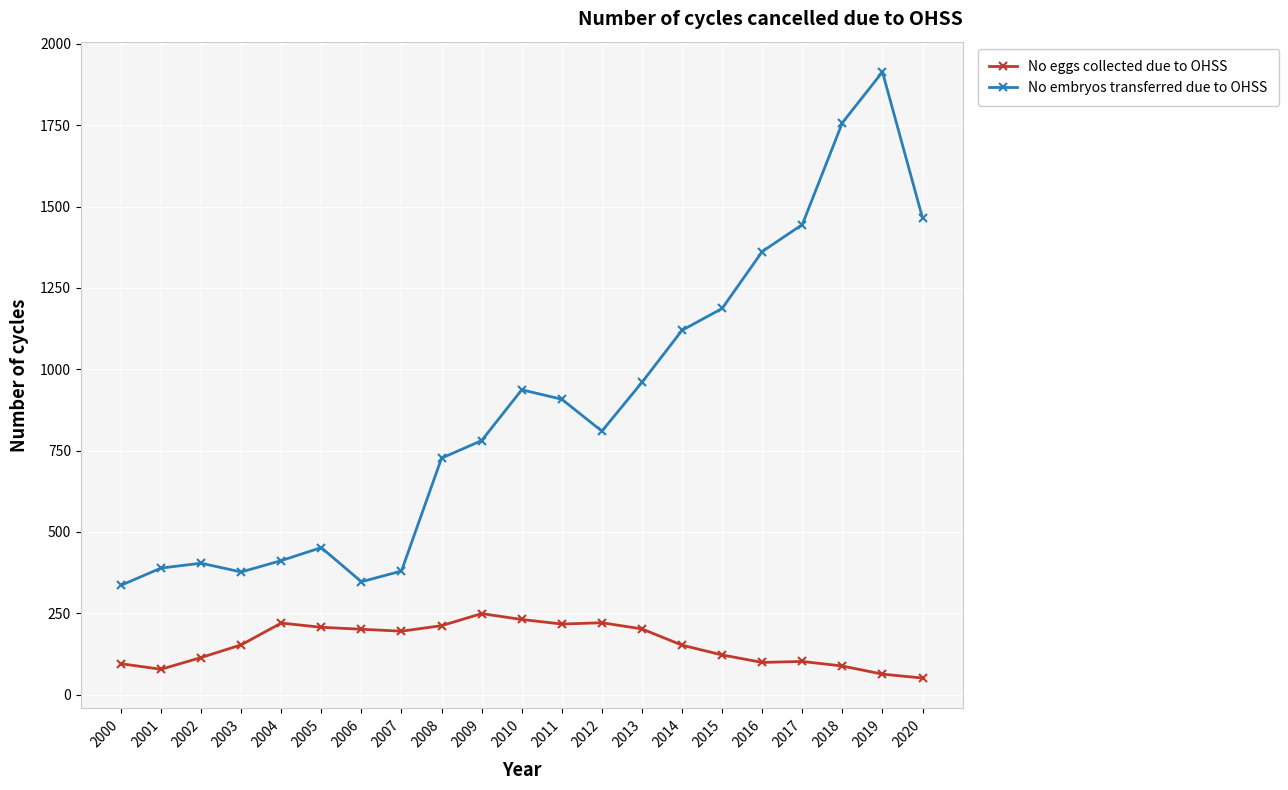

How many data points in No embryos transferred due to OHSS are less than 810?

10